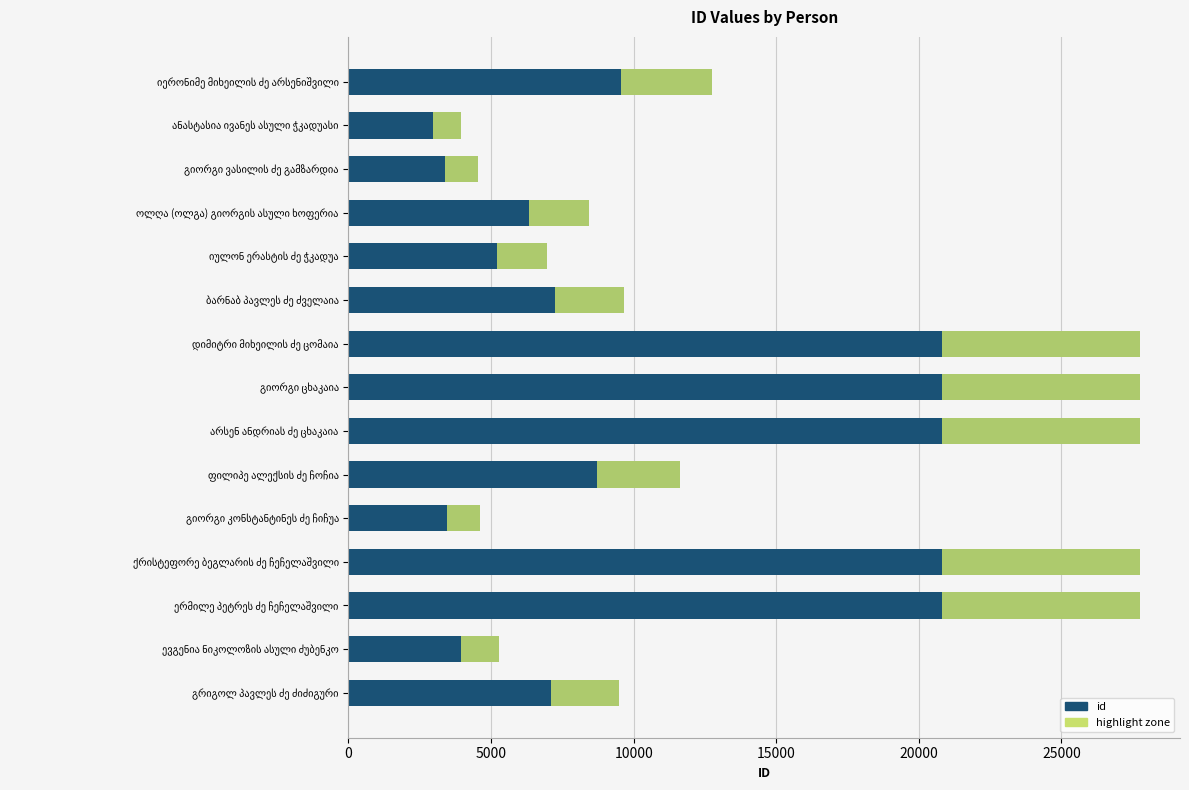

The chart shows a value of 43662 at დიმიტრი მიხეილის ძე ცომაია. True or false?

False